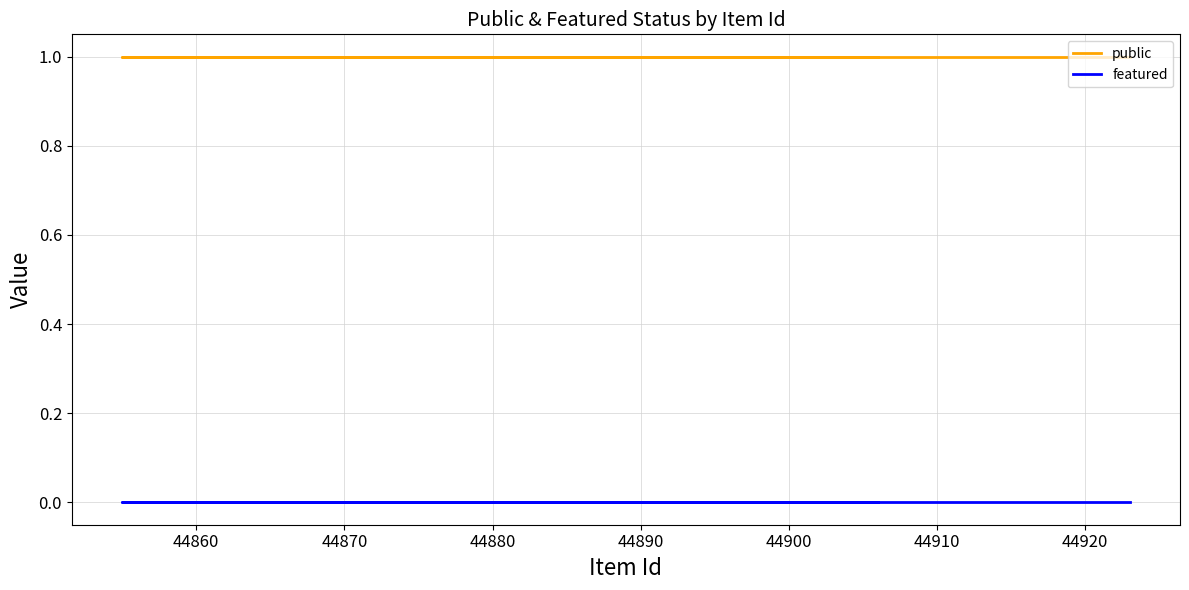

True or false: public and featured intersect in this chart.

False